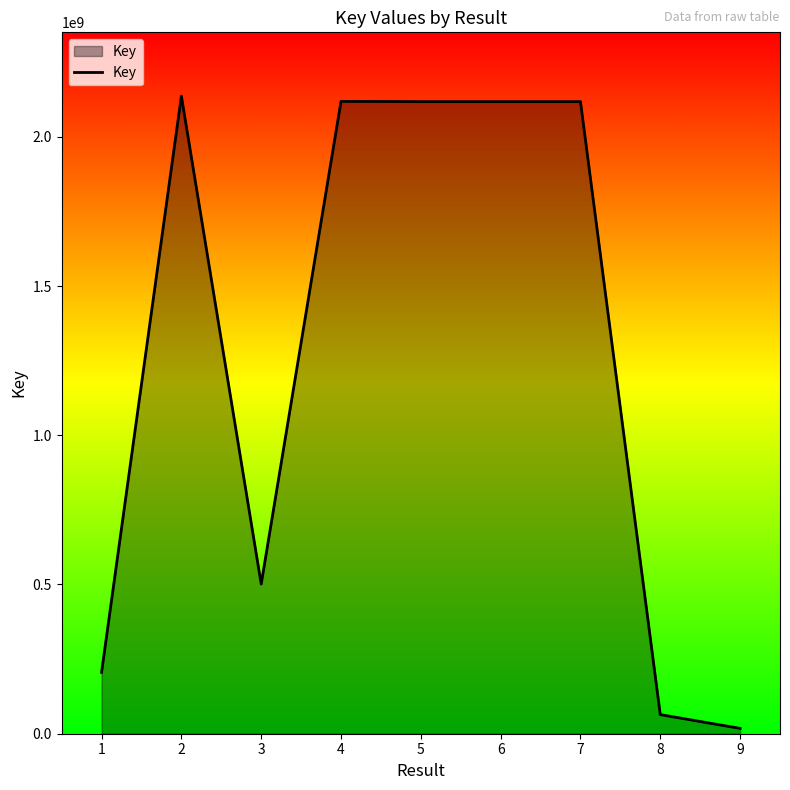

Is it true that the value at 2 is 1432121498?

False